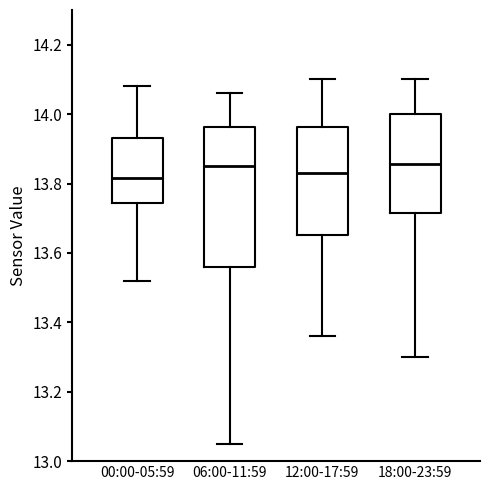

Reading left to right, read every box against the y-axis: the position of its median line, the range the box covers, and the ends of its whiskers. The values are not printed on the chart, so give them approximately, as read against the axis.

00:00-05:59: median 13.82, box 13.74 to 13.94, whiskers 13.52 to 14.08
06:00-11:59: median 13.86, box 13.56 to 13.96, whiskers 13.06 to 14.06
12:00-17:59: median 13.84, box 13.66 to 13.96, whiskers 13.36 to 14.10
18:00-23:59: median 13.86, box 13.72 to 14.00, whiskers 13.30 to 14.10